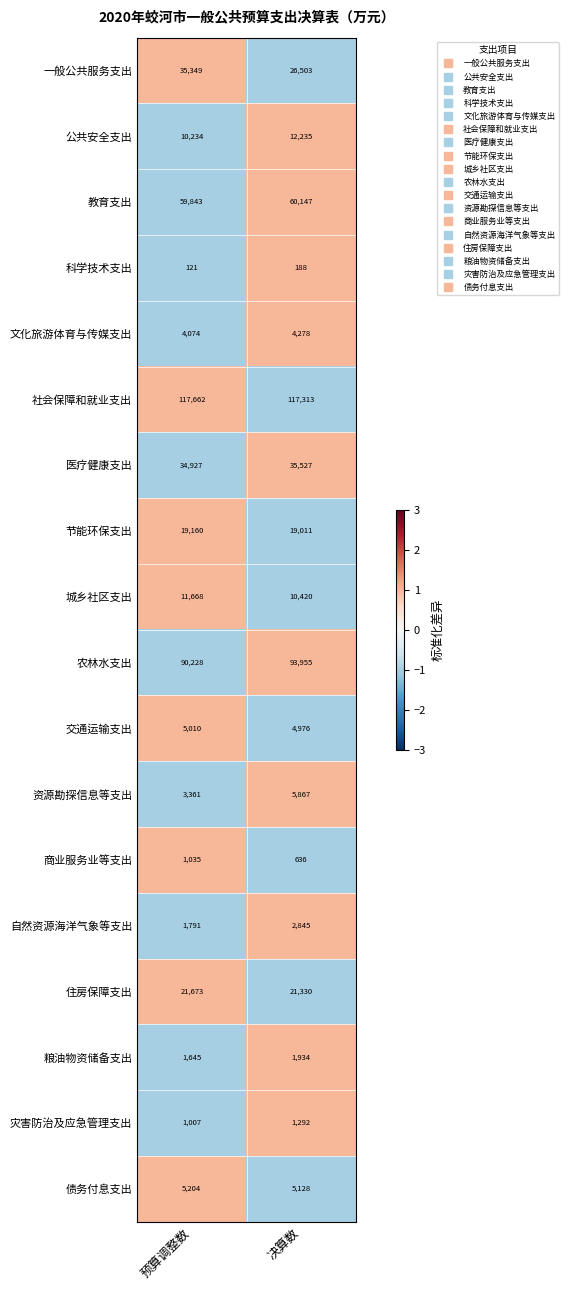

What is the sum of all 商业服务业等支出 values?

1671